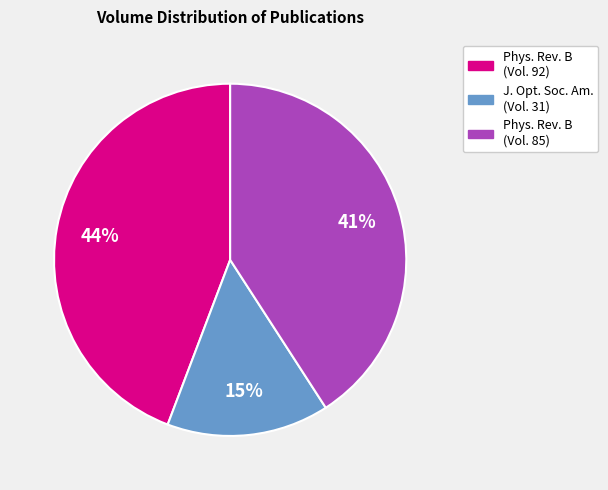

Does any single category account for the majority?

No